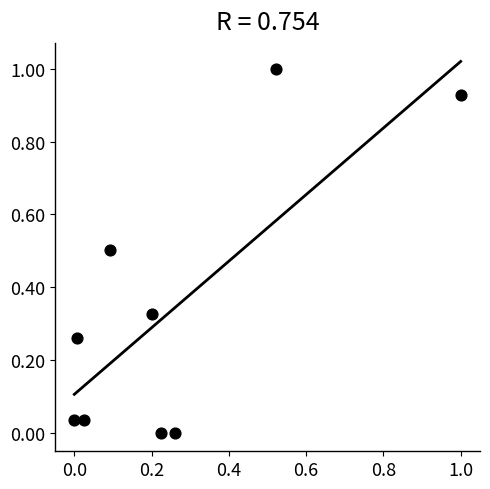

What is the range of Y values (max minus min)?

1.0